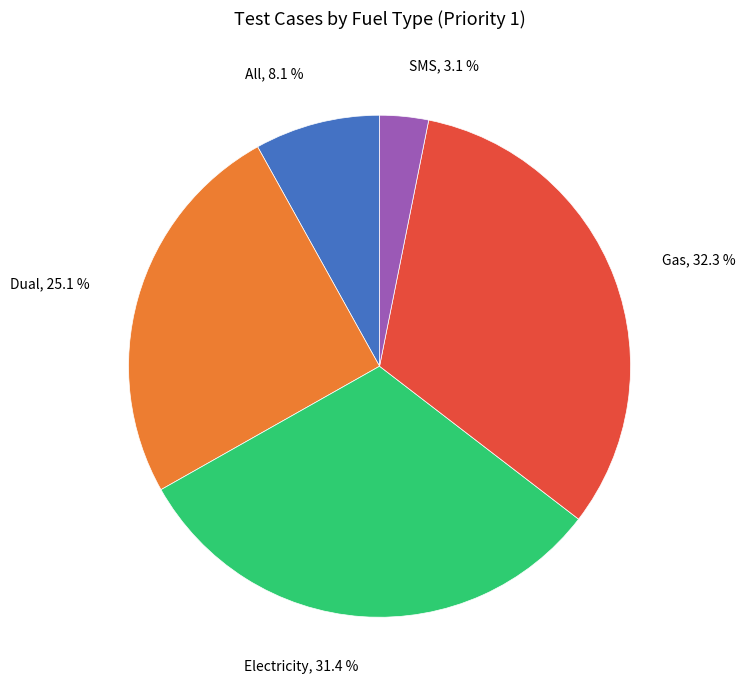

Does any single category account for the majority?

No